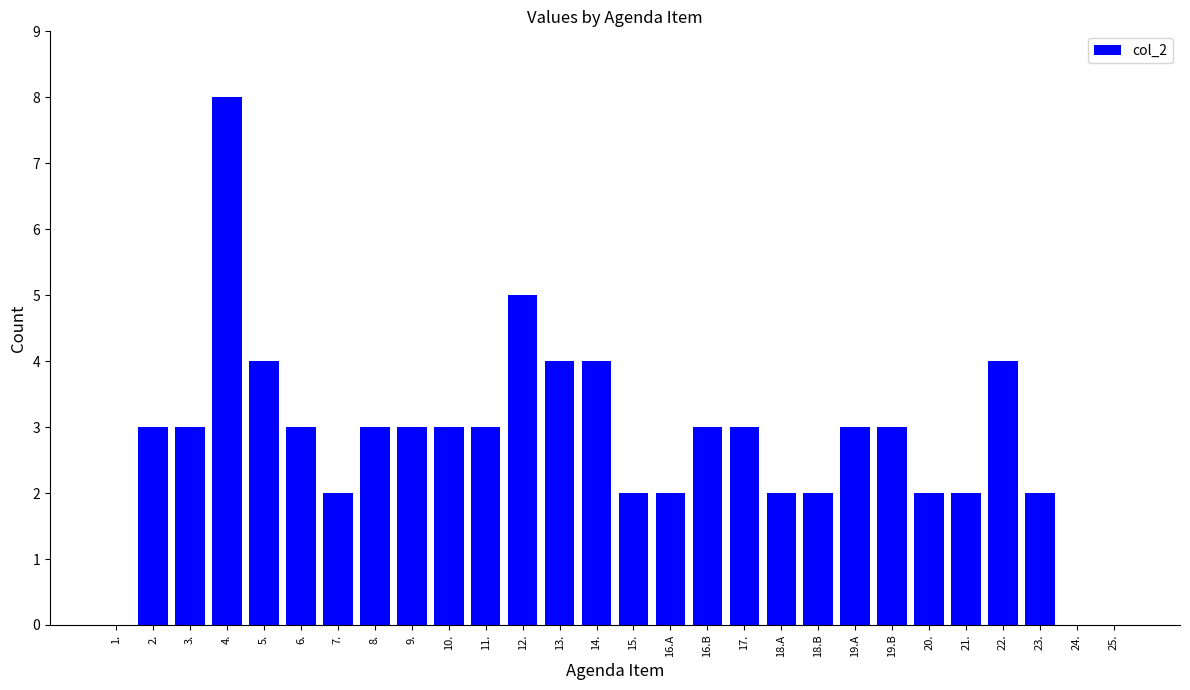

What is the change in value from 10. to 16.A?

-1